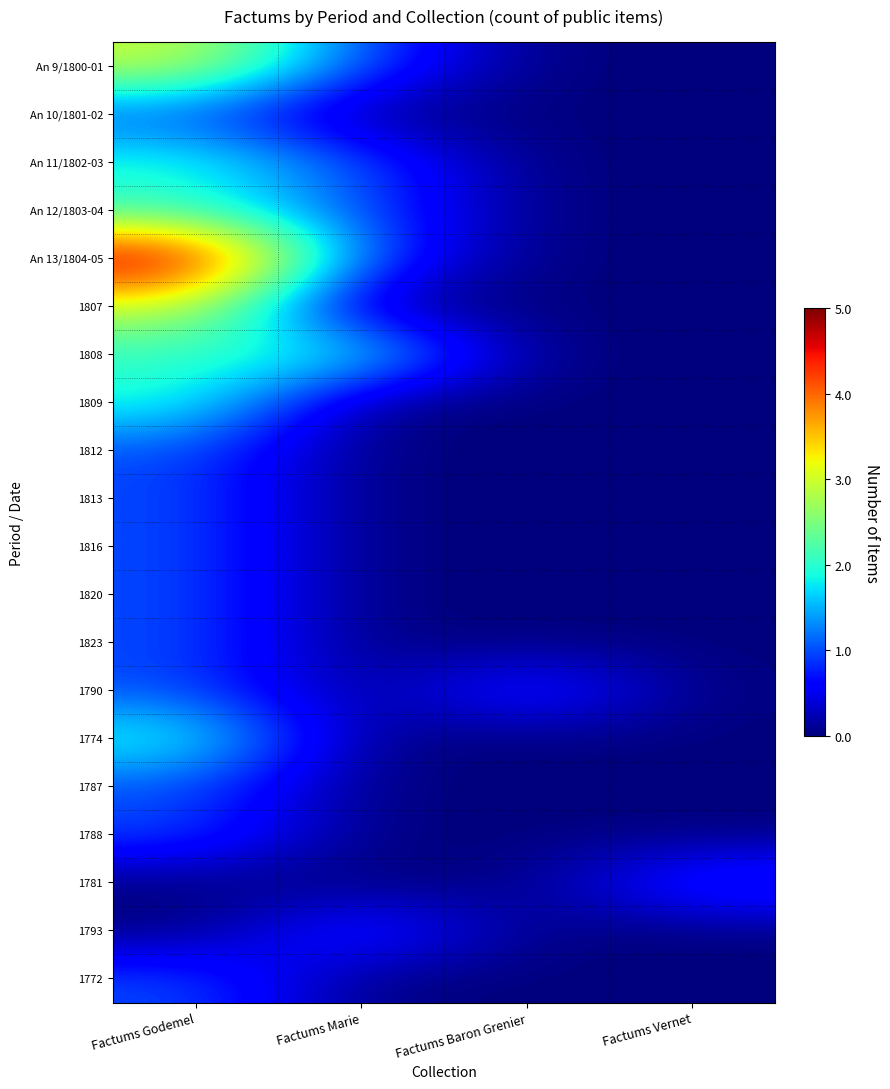

Rank the series by their maximum value, from lowest to highest.

An 10/1801-02, 1812, 1813, 1816, 1820, 1823, 1790, 1787, 1788, 1781, 1793, 1772, An 11/1802-03, An 12/1803-04, 1808, 1809, 1774, An 9/1800-01, 1807, An 13/1804-05